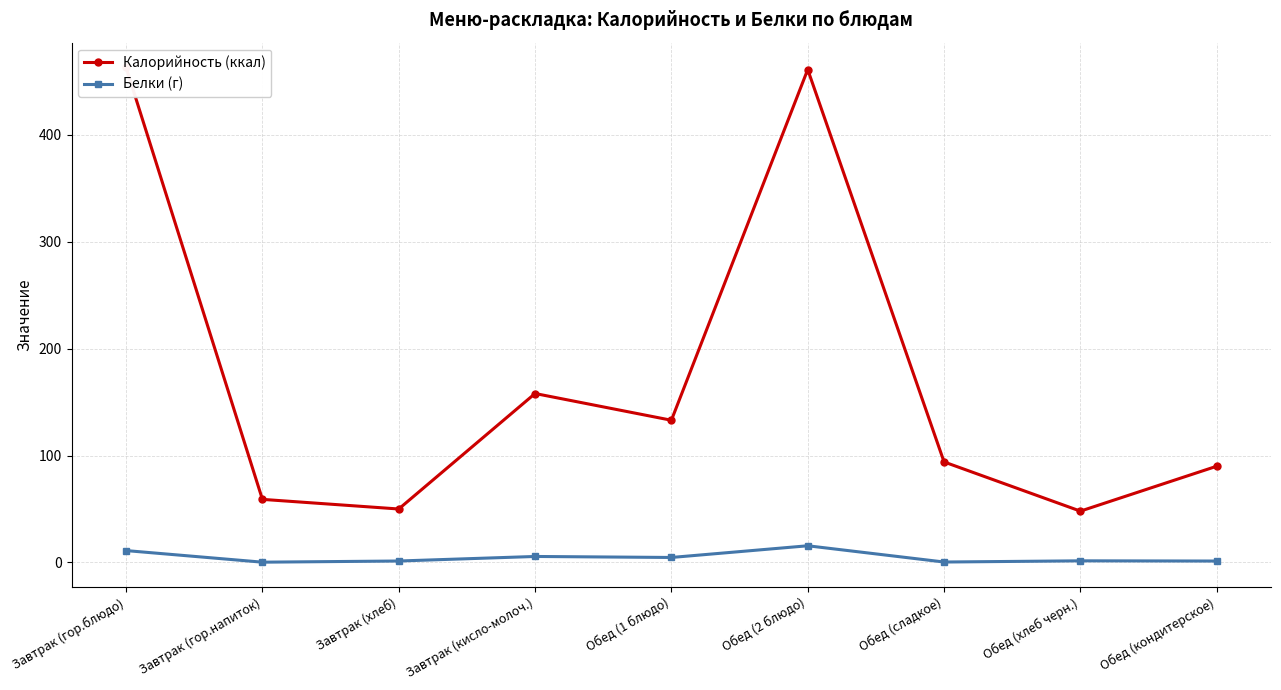

At which label does Калорийность (ккал) first exceed 94?

Завтрак (гор.блюдо)